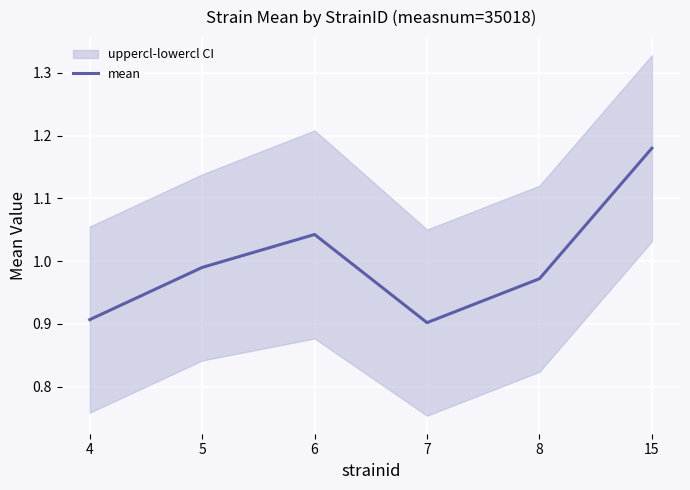

How many points are higher than both their immediate neighbors (excluding endpoints)?

1